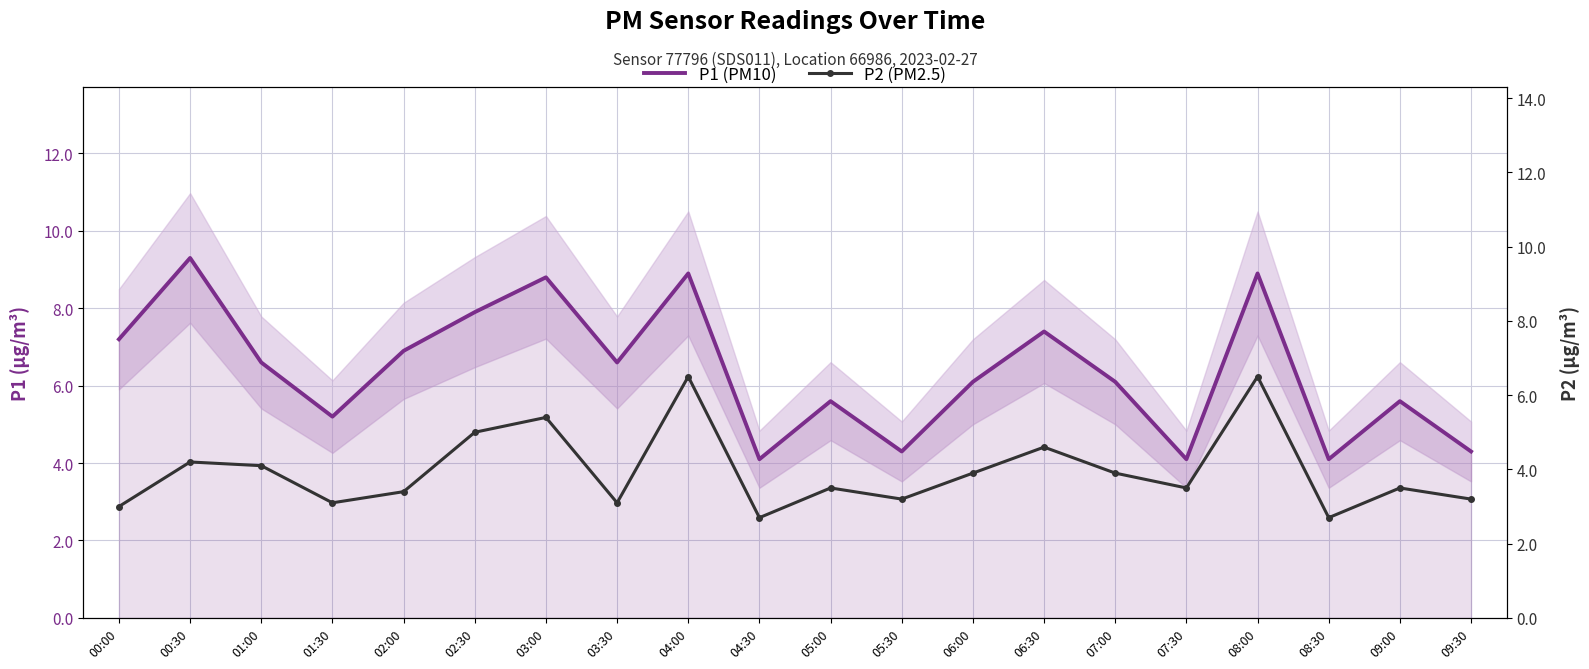

What is the total value across all series at 08:00?

15.4